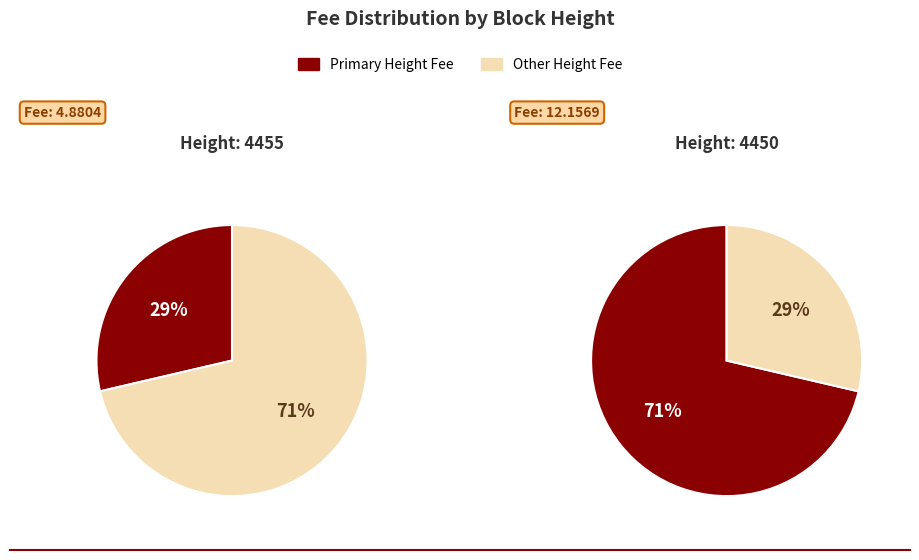

What is the change in value from 4455 to 4450?

+7.3